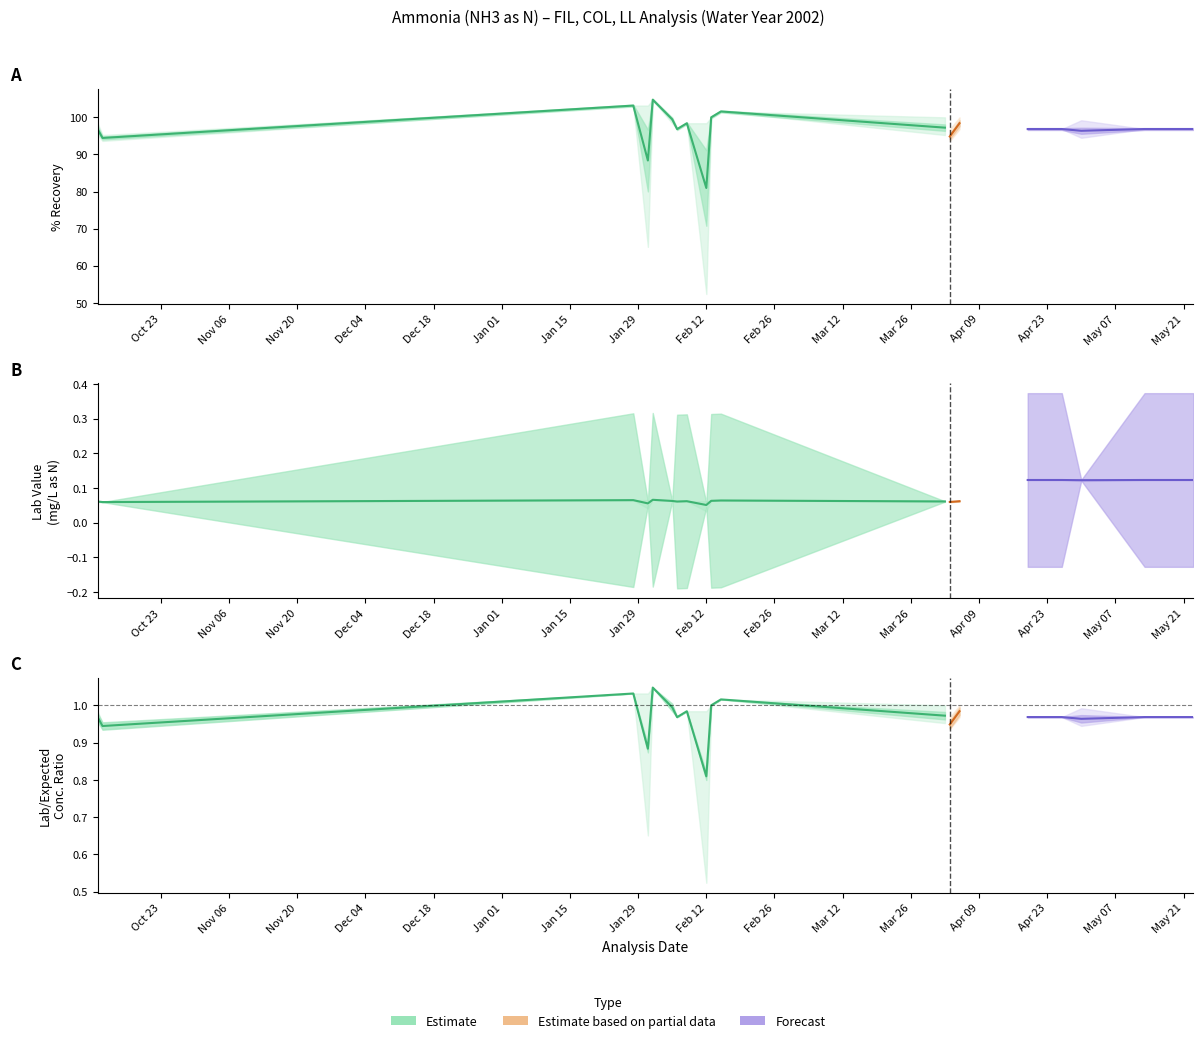

True or false: Expected Conc. has more than 1 points higher than both neighbors.

False